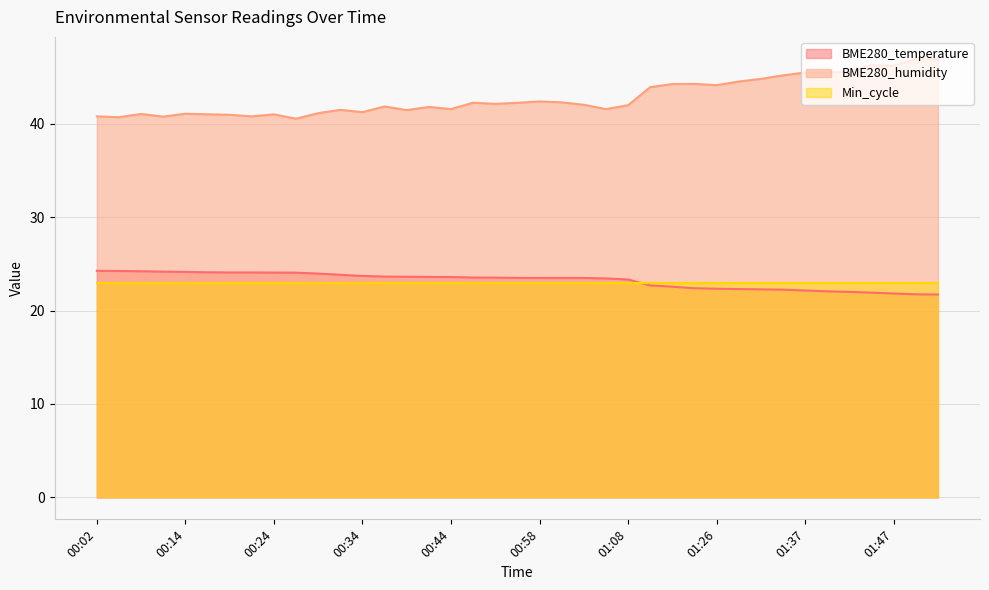

At which category is the sum across all series the highest?

01:49